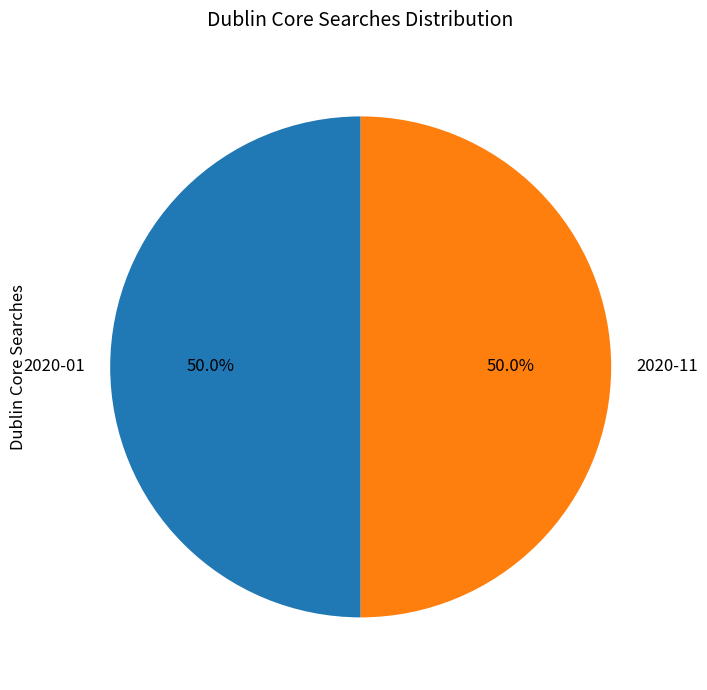

To the nearest percent, what percentage of the pie is 2020-01?

50%